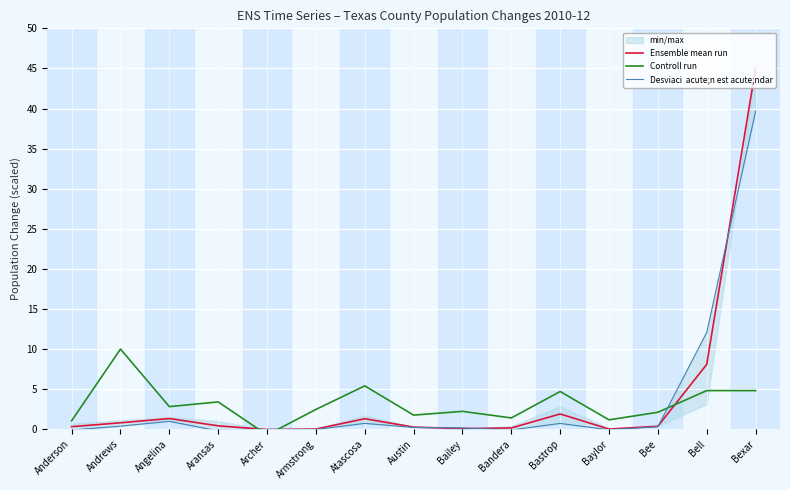

What position from the left is Andrews?

2